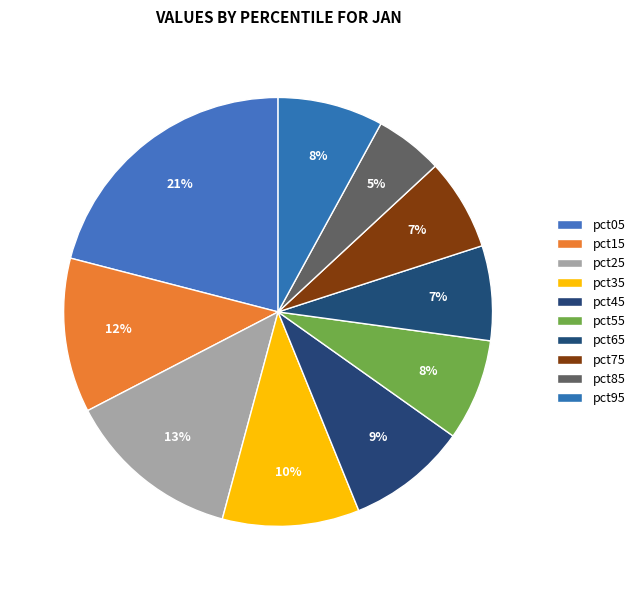

Which has a higher value, pct45 or pct85?

pct45